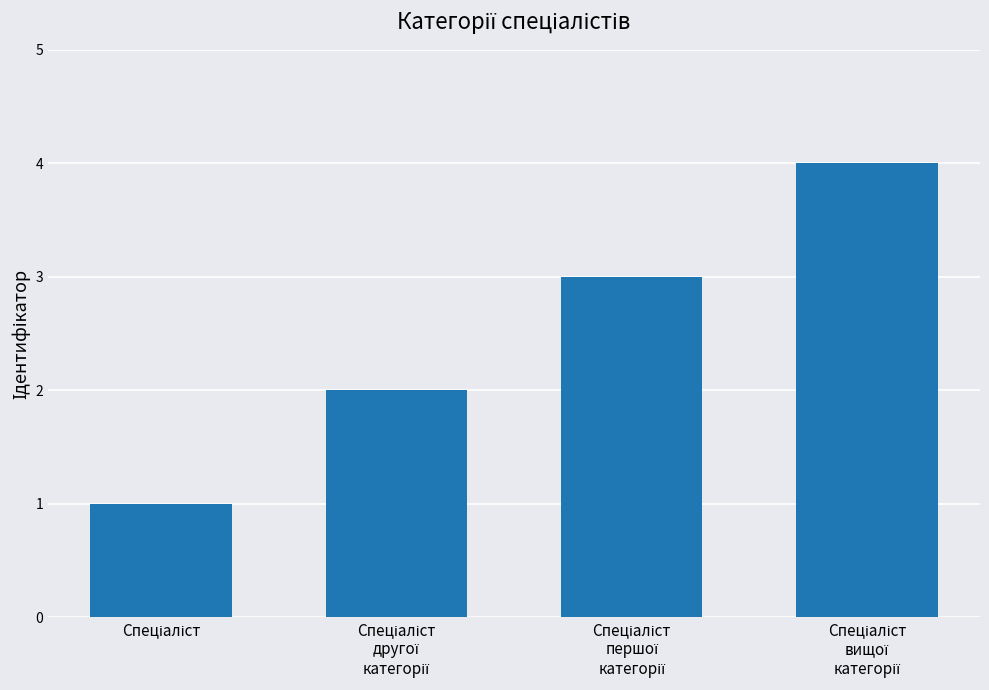

What is the difference between the maximum and minimum values?

3